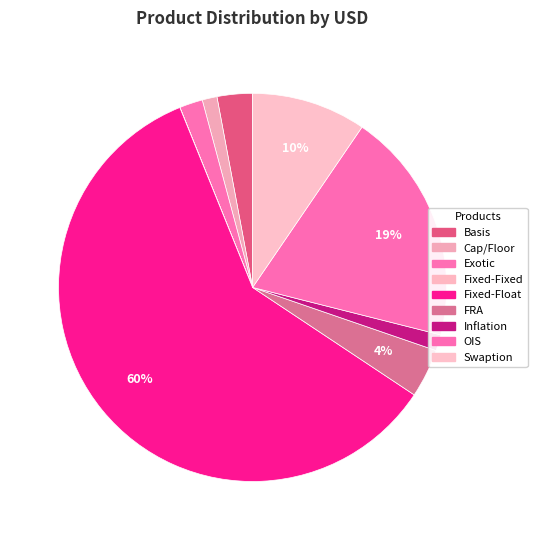

How many segments does this pie chart have?

9